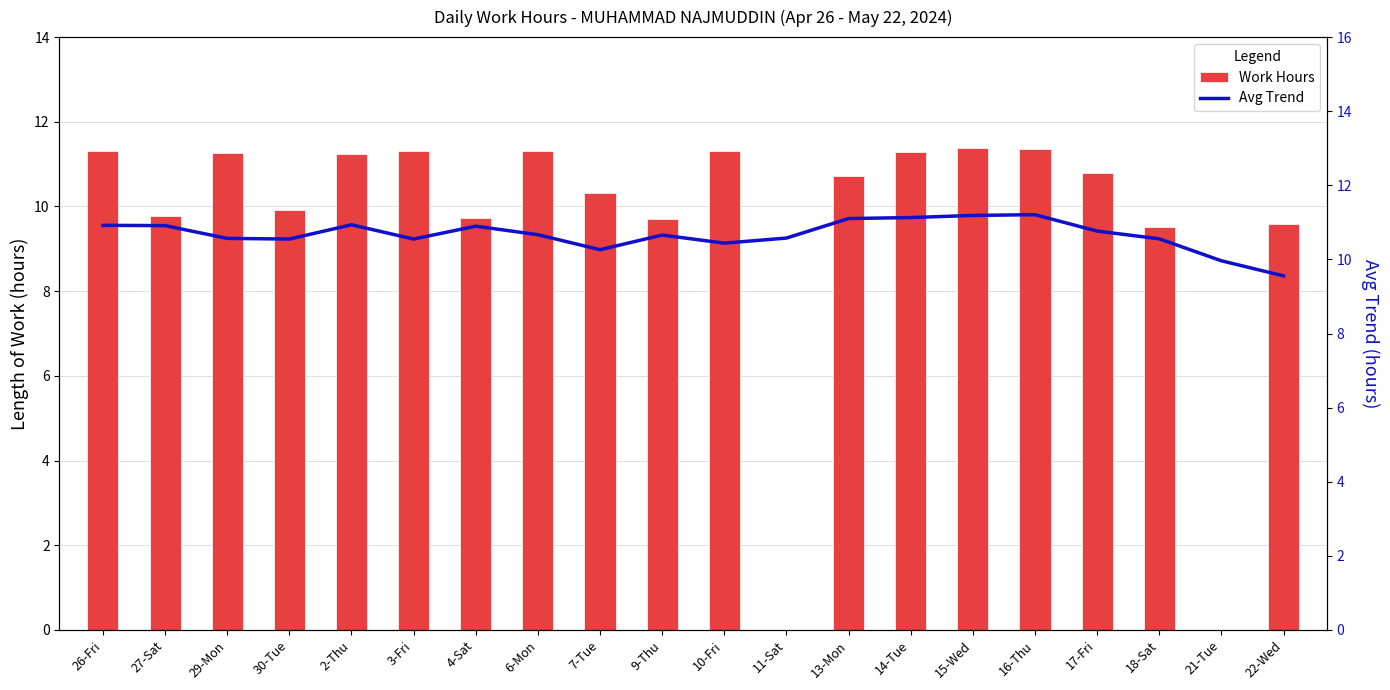

What is the label of the 6th bar from the left?

3-Fri